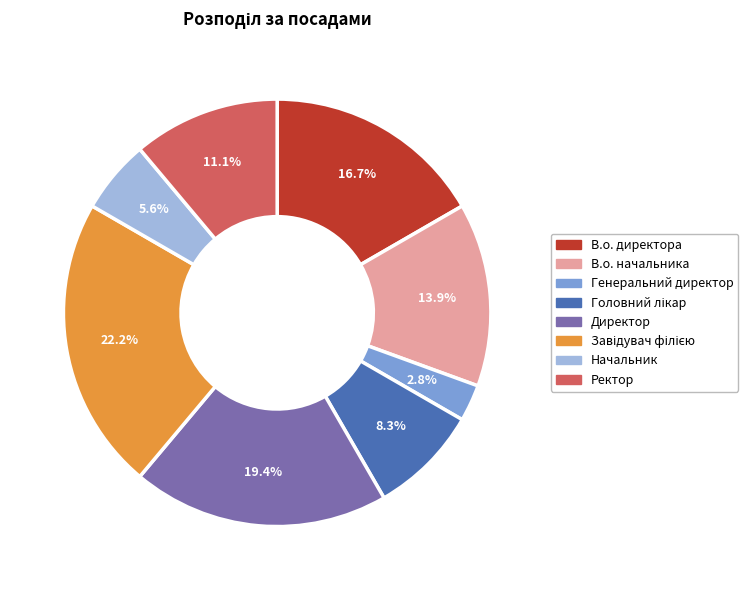

Which category has the smallest portion of the pie?

Генеральний директор